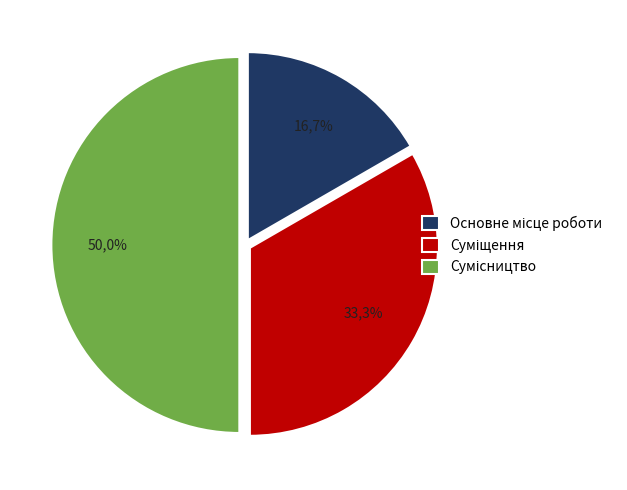

What is the smallest slice in the pie chart?

Основне місце роботи